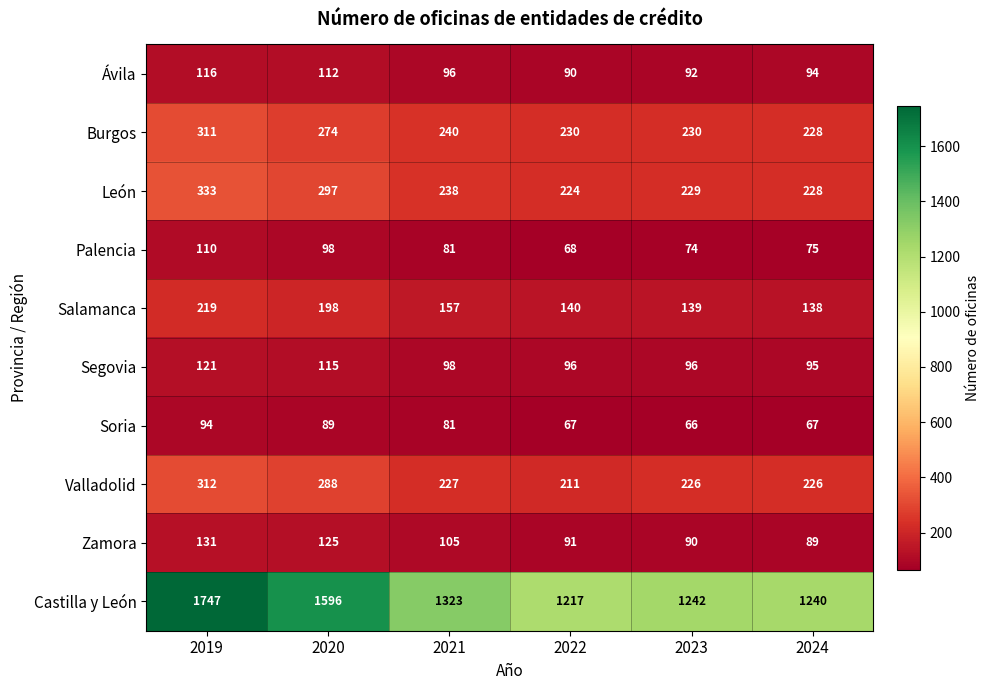

Which label corresponds to the largest value in the chart?

2019